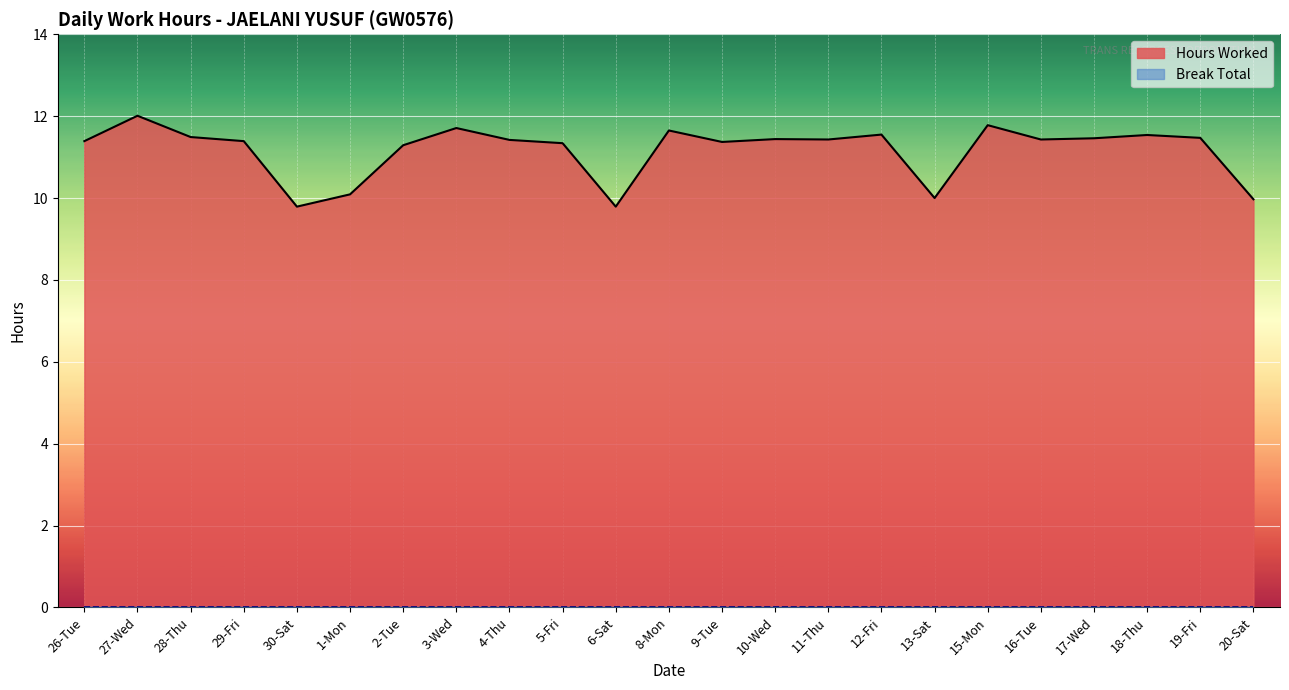

True or false: there are more than 1 points higher than both neighbors.

True